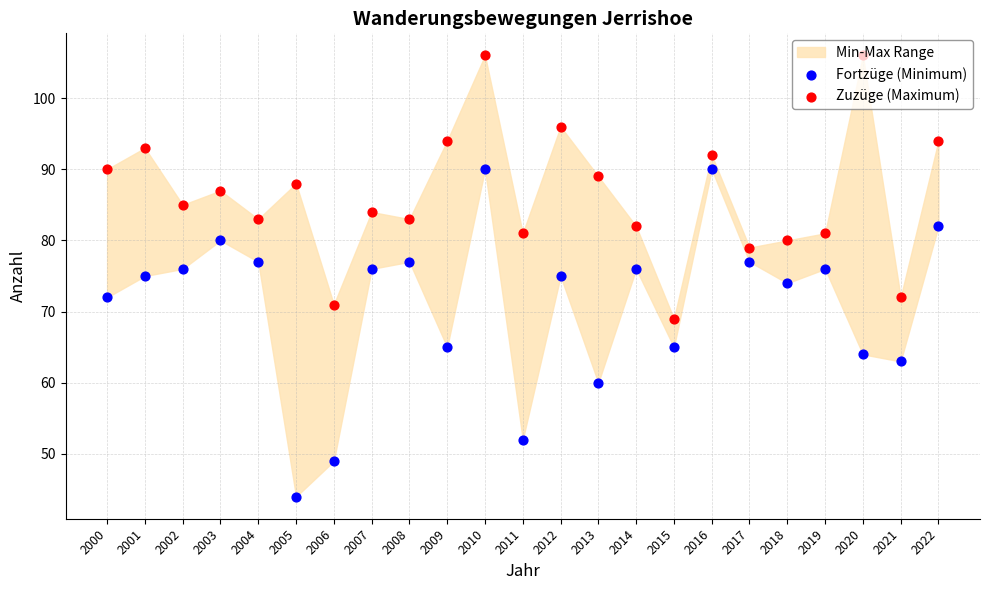

What are all the series names shown in the legend?

Fortzüge (Minimum), Zuzüge (Maximum)